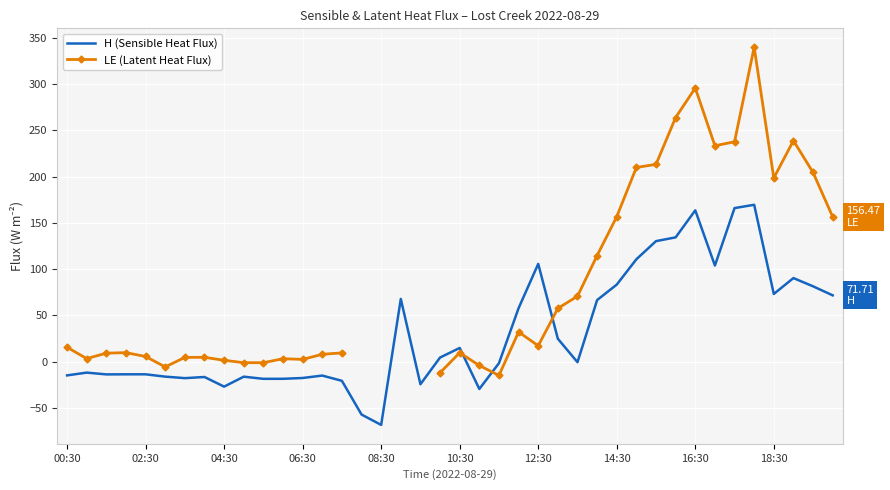

In LE (Latent Heat Flux), how many points are higher than both neighbors (excluding endpoints)?

8